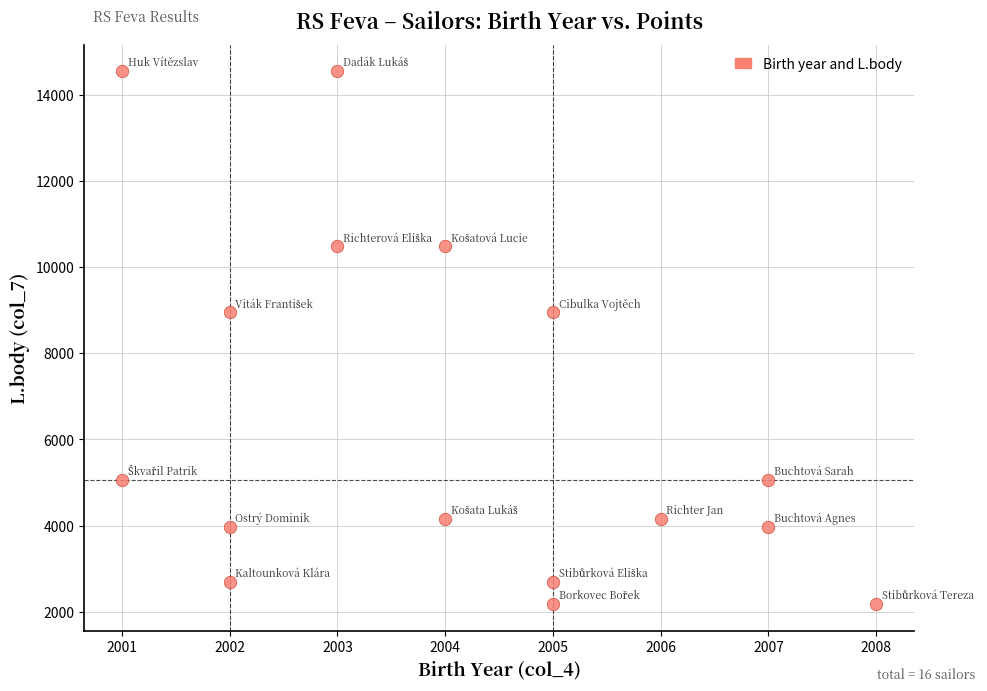

What is the range of Y values (max minus min)?

12365